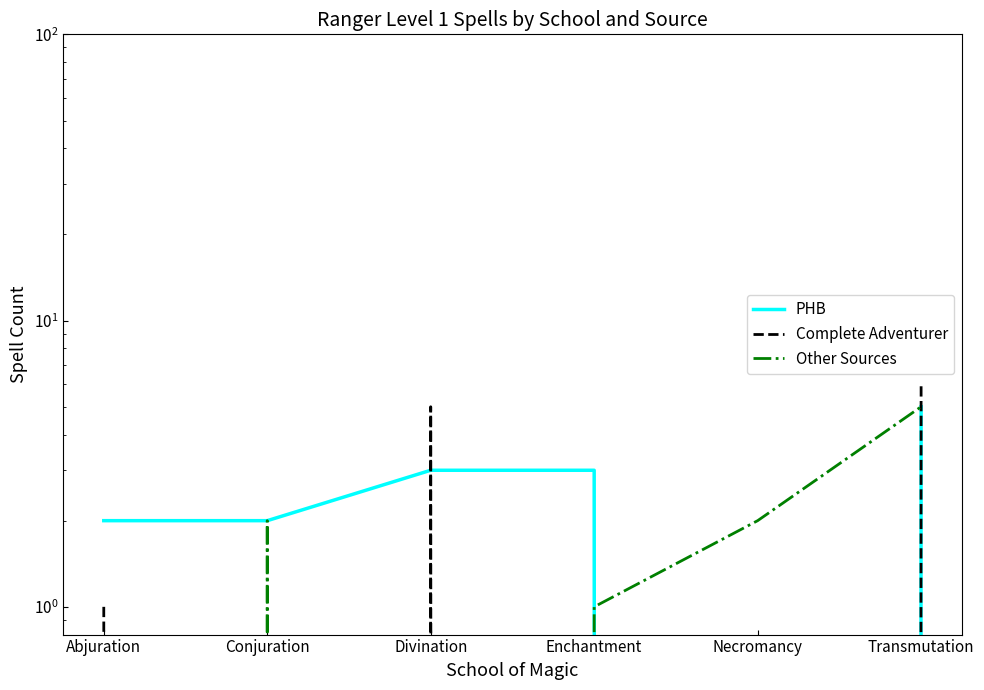

Reading right to left, extract all data points from this chart.

PHB: Transmutation=5	Necromancy=0	Enchantment=3	Divination=3	Conjuration=2	Abjuration=2
Complete Adventurer: Transmutation=6	Necromancy=0	Enchantment=0	Divination=5	Conjuration=0	Abjuration=1
Other Sources: Transmutation=5	Necromancy=2	Enchantment=1	Divination=0	Conjuration=2	Abjuration=0